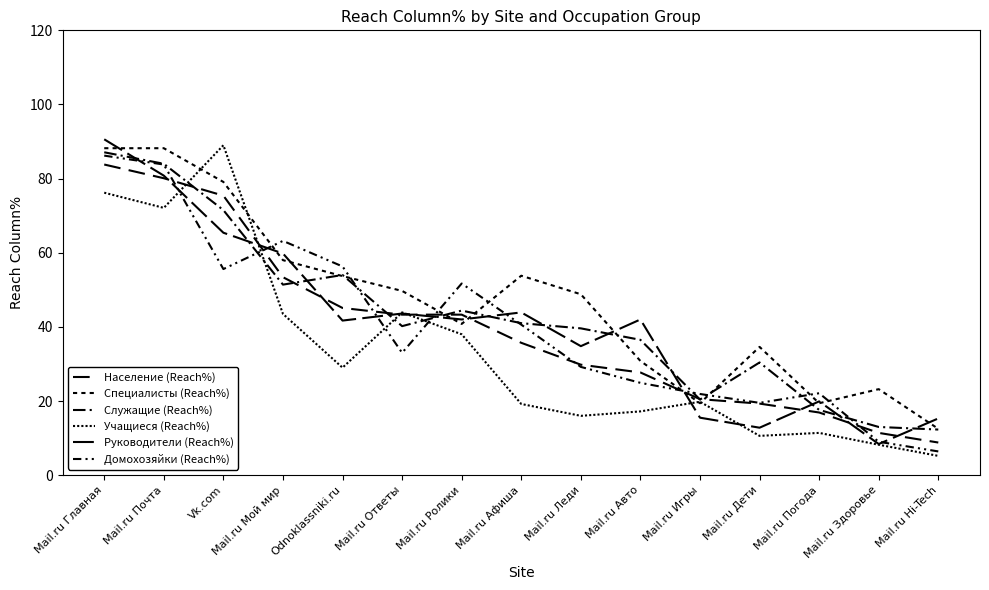

Where is Домохозяйки (Reach%) nearest to the value 46?

Mail.ru Афиша